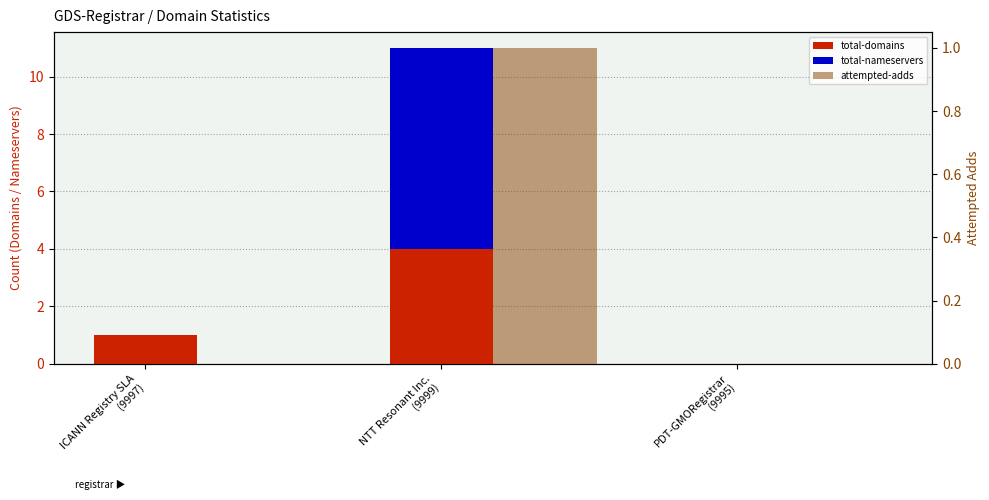

What is the difference between the second highest and minimum values in the total-domains series?

1